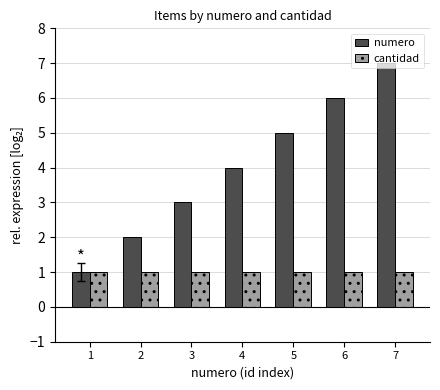

What is the total value across all series at 7?

8